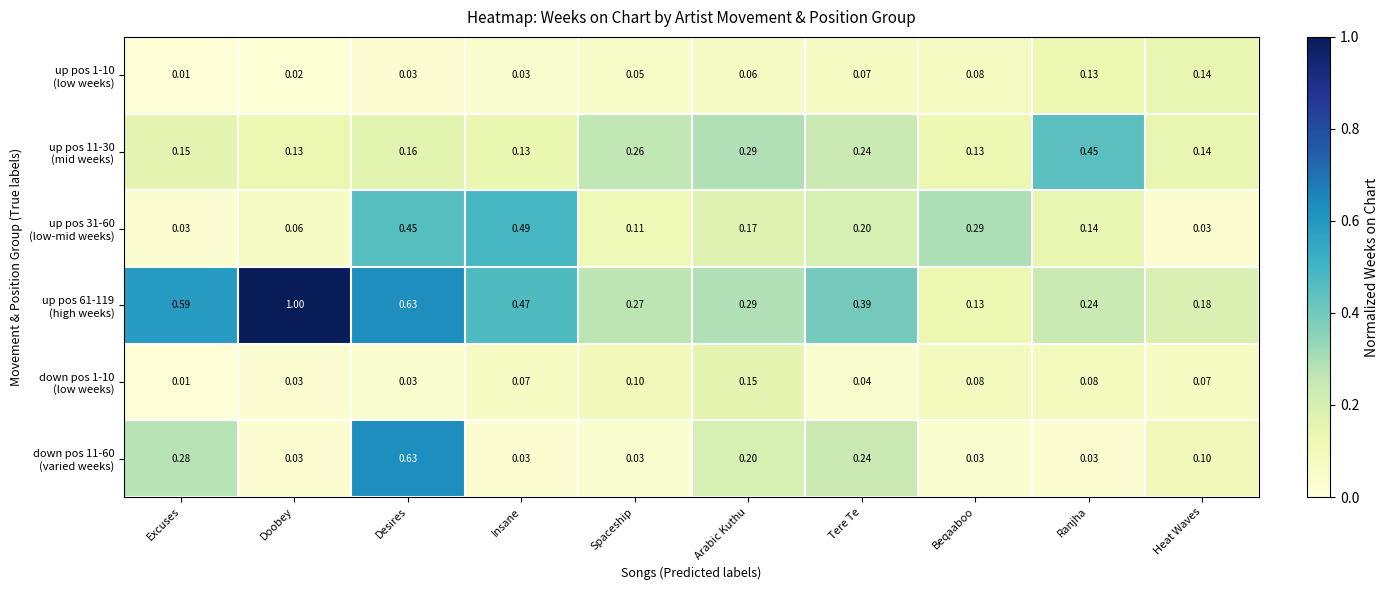

At which category is the sum across all series the highest?

Desires